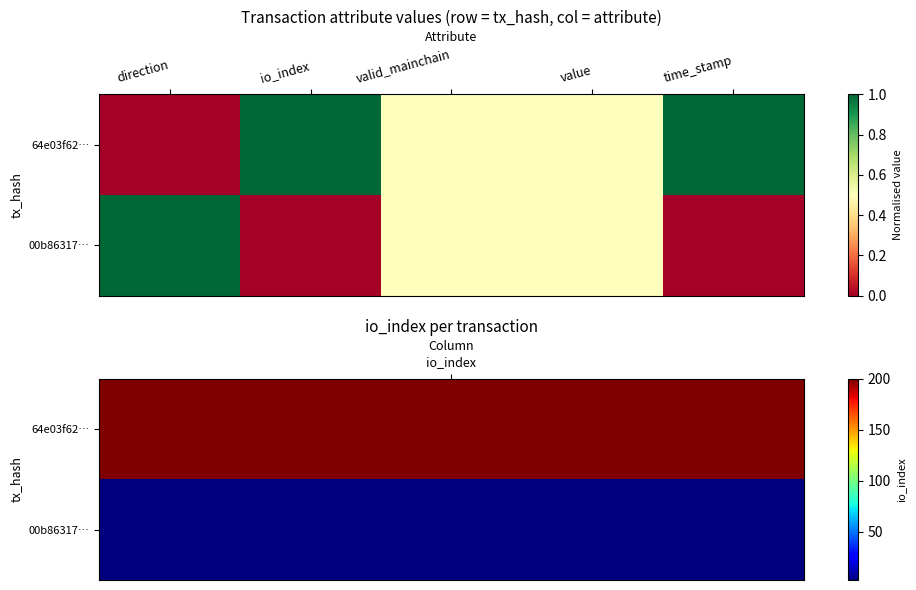

Which series changed the most between direction and io_index?

64e03f62…